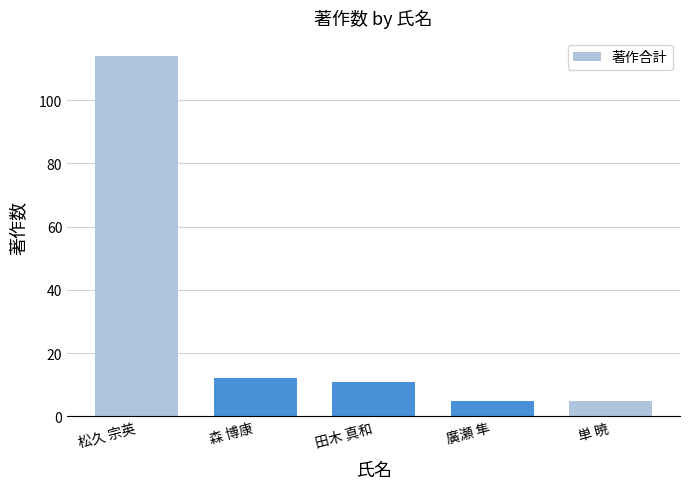

What is the label of the 3rd bar from the left?

田木 真和